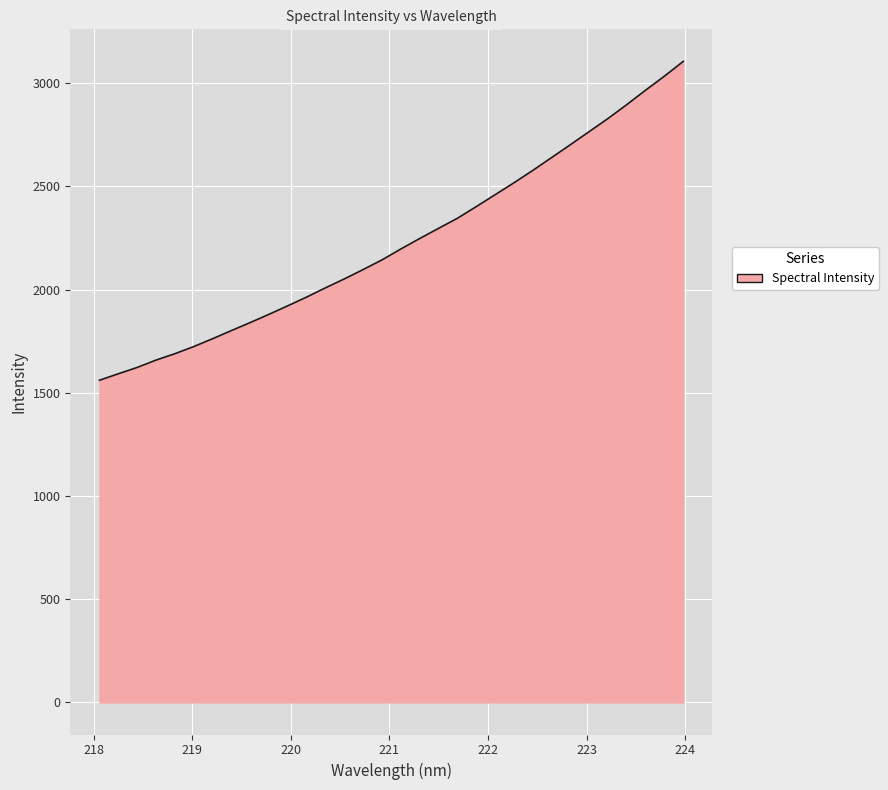

What is the difference between the maximum and minimum values?

1544.4